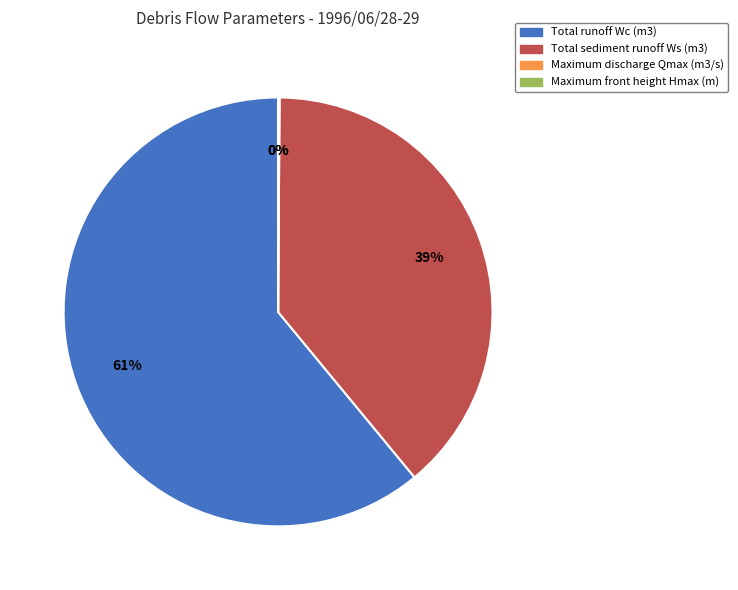

To the nearest percent, what portion does Total sediment runoff Ws (m3) represent?

39%